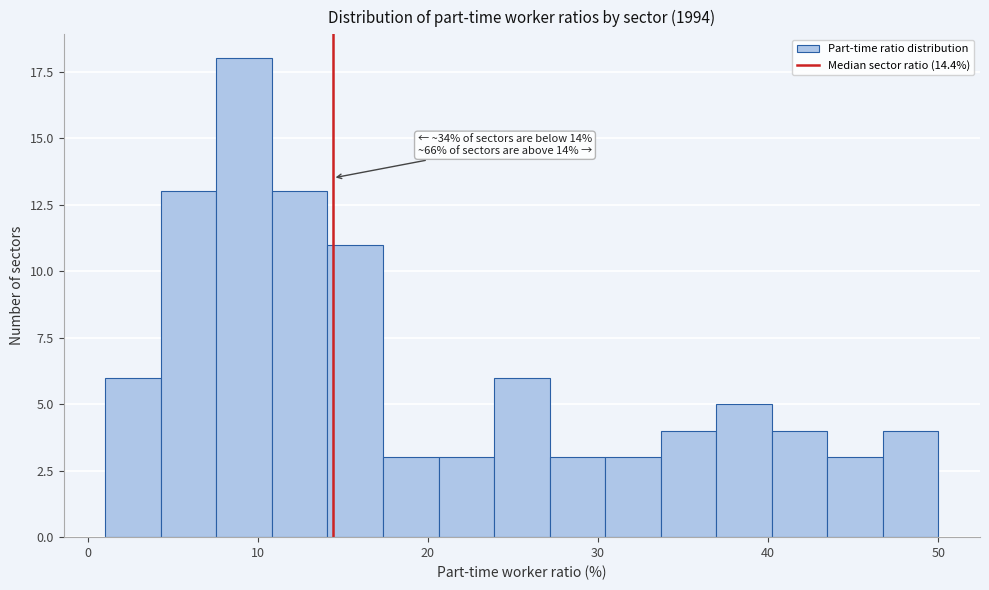

Around what value on the x-axis is the tallest bar? Give the approximate position of its centre, as read against the axis.

9